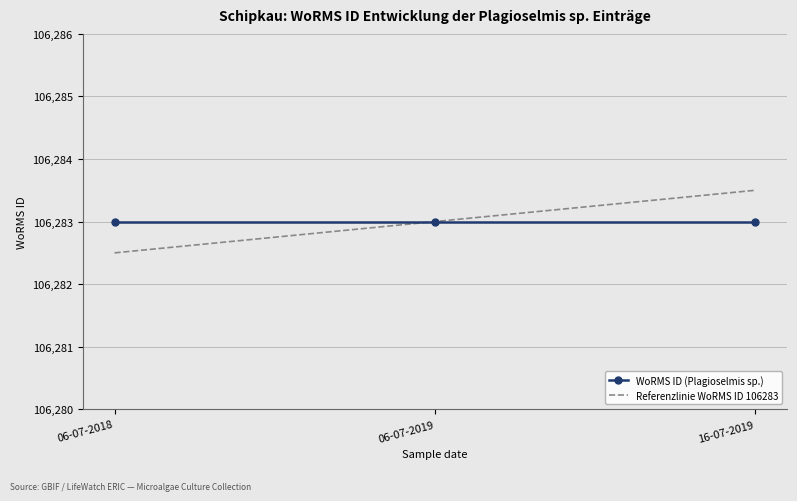

How many Referenzlinie WoRMS ID 106283 values are between 106282 and 106283?

2